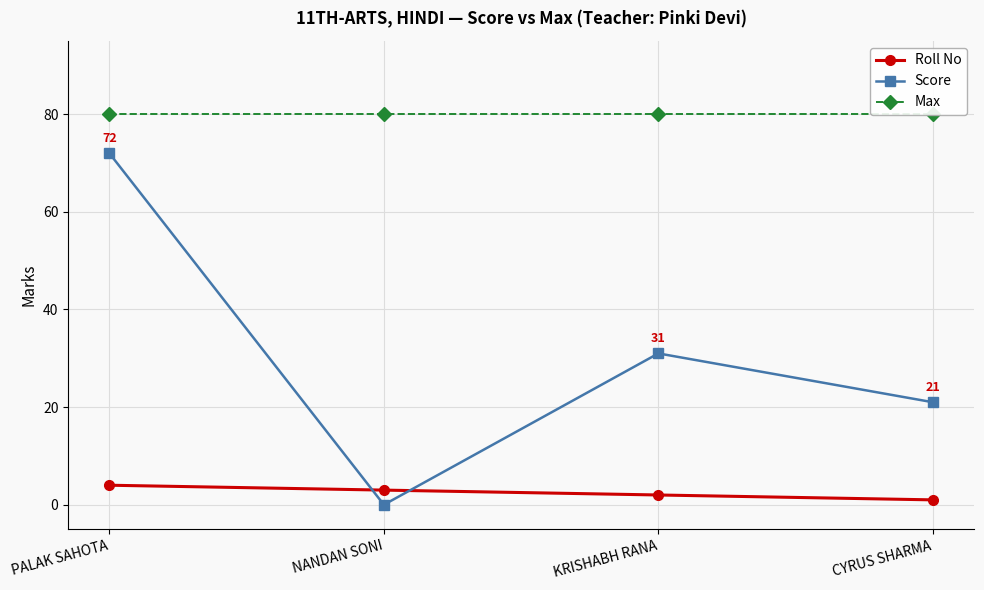

What is the label of the 2nd point from the right?

KRISHABH RANA